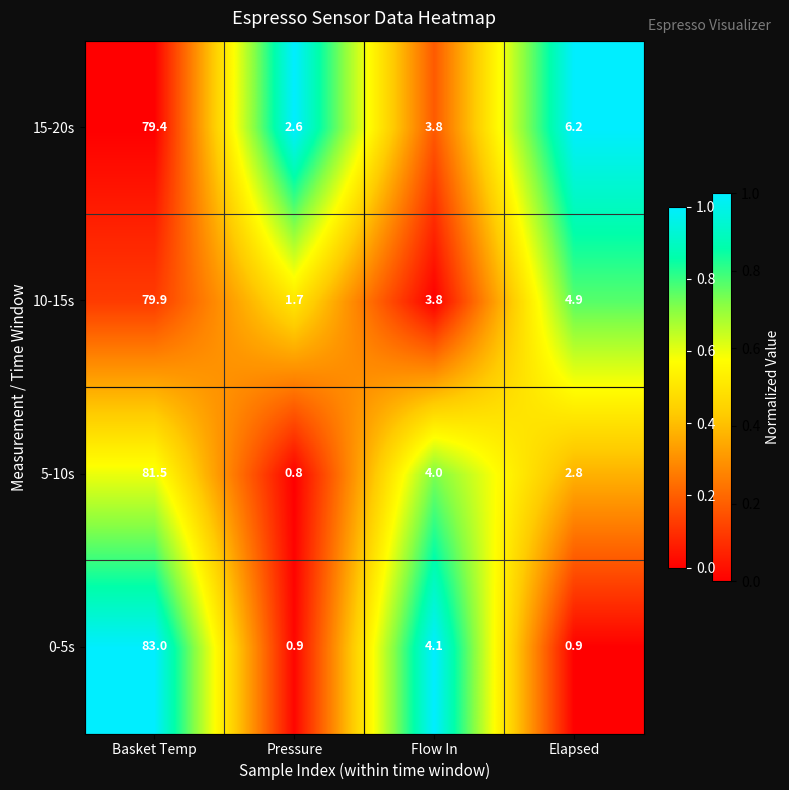

Reading left to right, list all the values displayed in this chart.

15-20s: Basket Temp=79.4	Pressure=2.6	Flow In=3.8	Elapsed=6.2
10-15s: Basket Temp=79.9	Pressure=1.7	Flow In=3.8	Elapsed=4.9
5-10s: Basket Temp=81.5	Pressure=0.8	Flow In=4.0	Elapsed=2.8
0-5s: Basket Temp=83.0	Pressure=0.9	Flow In=4.1	Elapsed=0.9